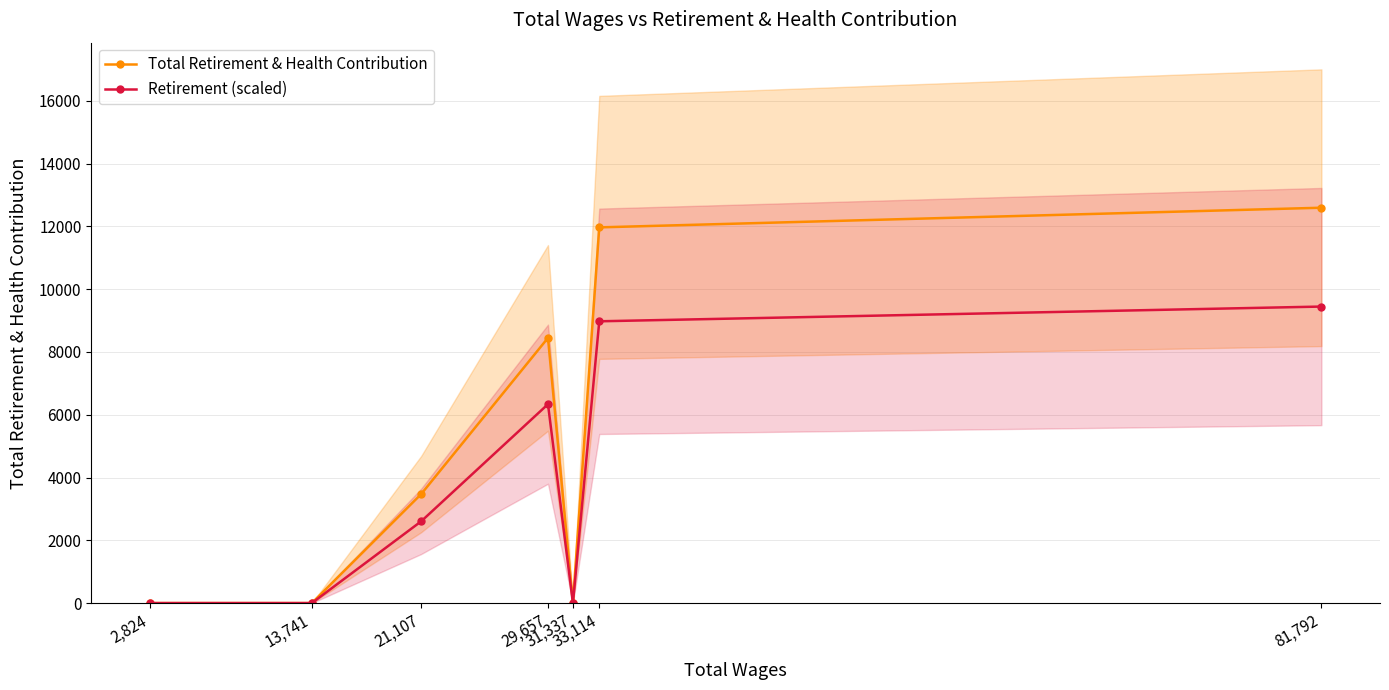

Is it true that Retirement (scaled) equals -5025.7 at 31,337?

False